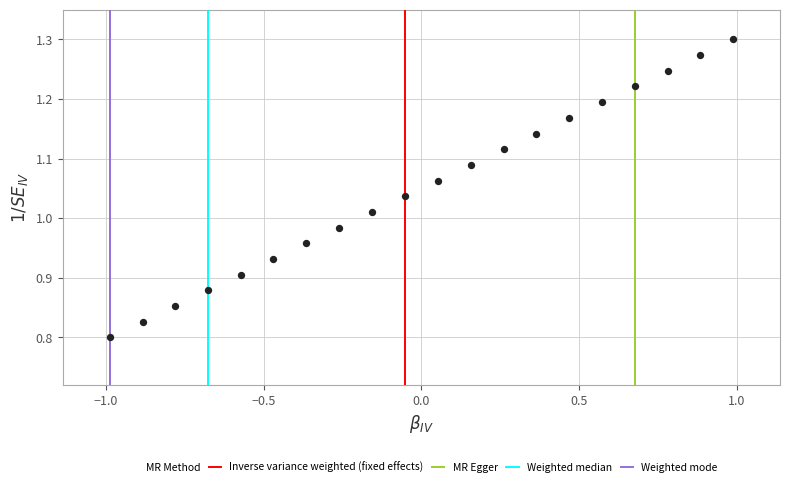

What is the range of X values (max minus min)?

2.0